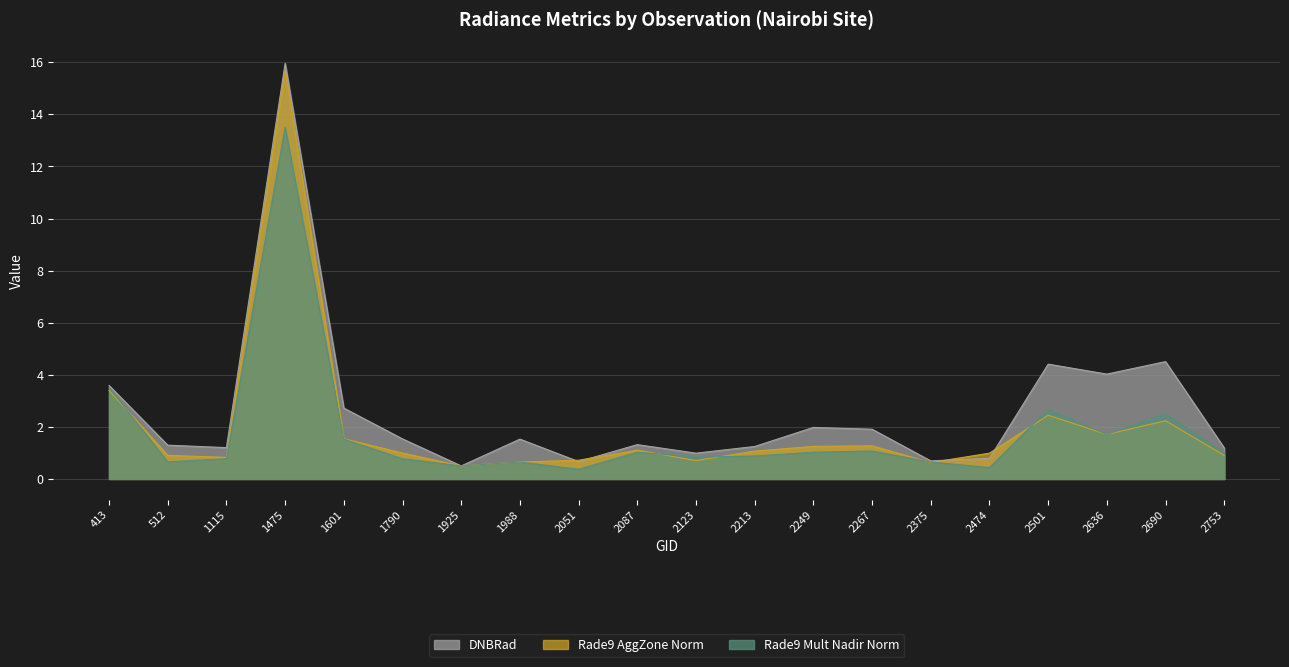

At which label is dnbrad closest to 8?

2690